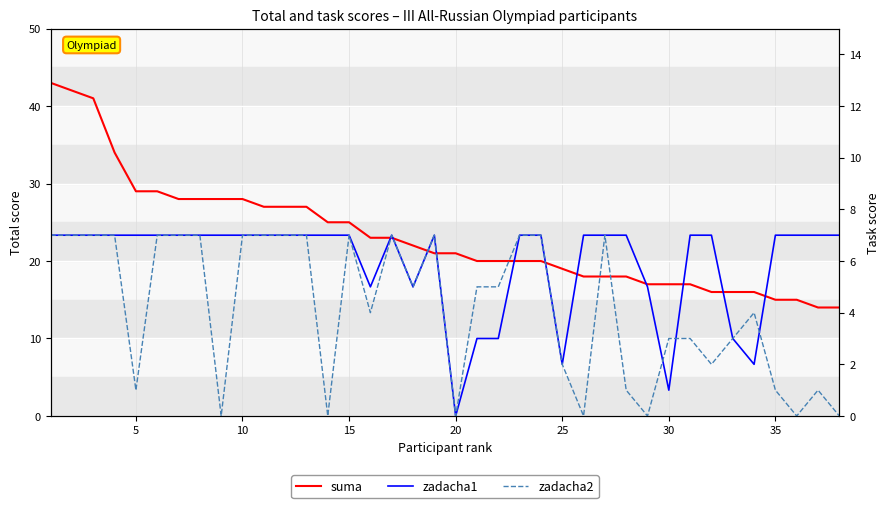

Count the zadacha1 values in the range 5 to 7.

31